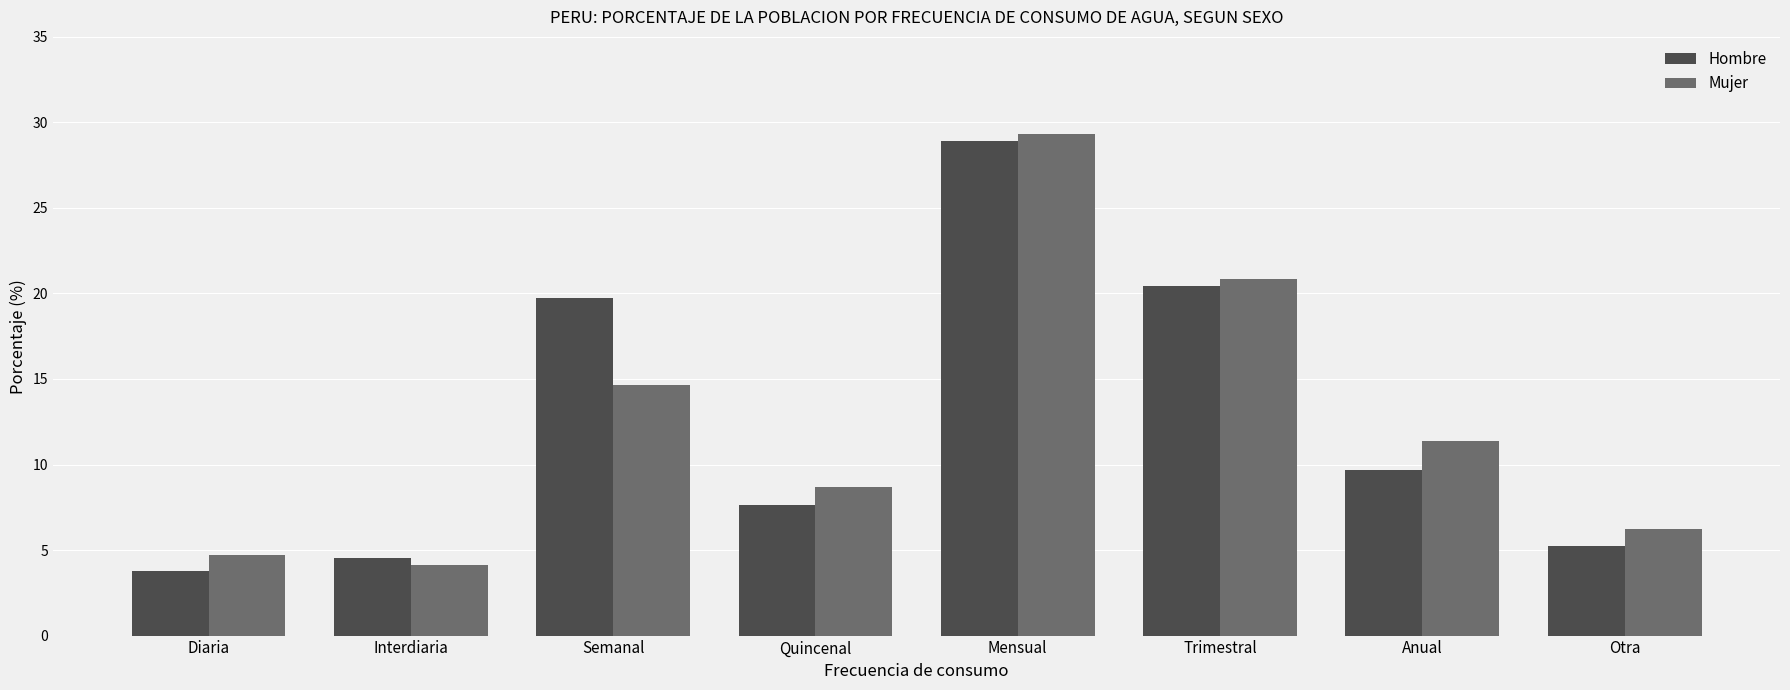

What is the greatest value displayed?

29.3